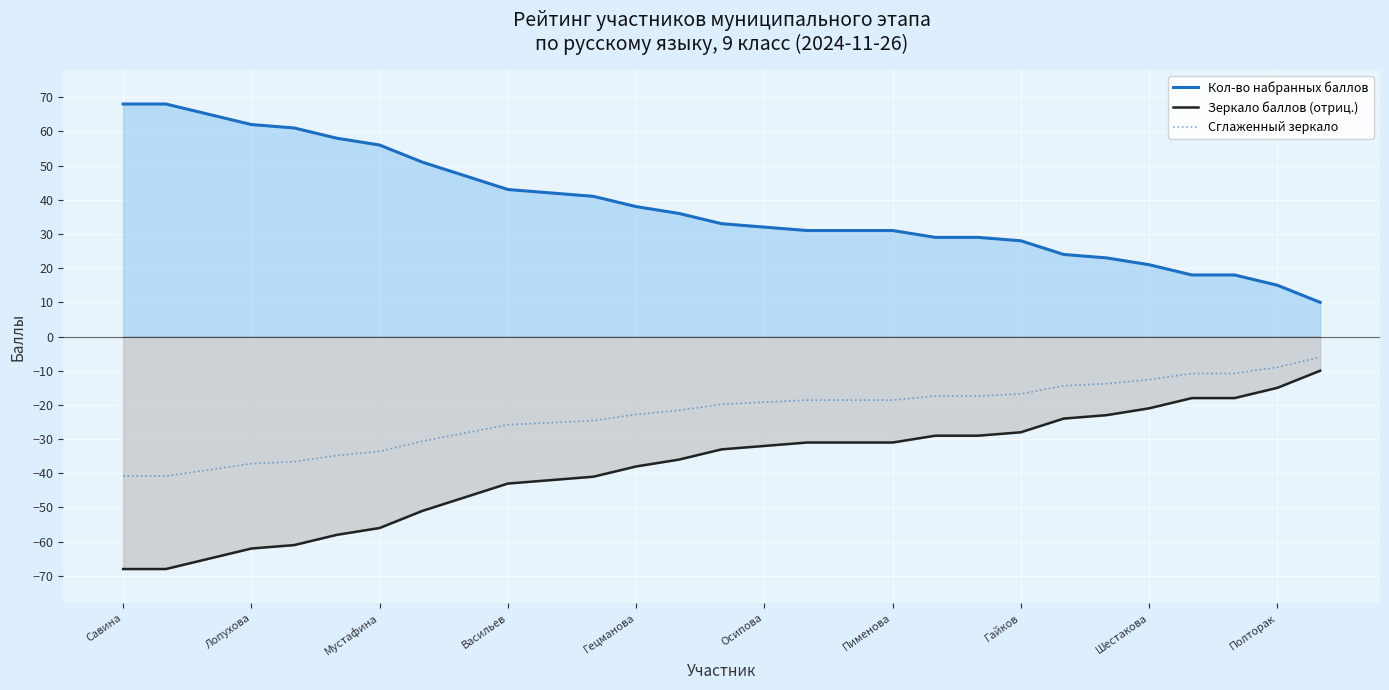

Which series has the largest total across all categories?

Кол-во набранных баллов